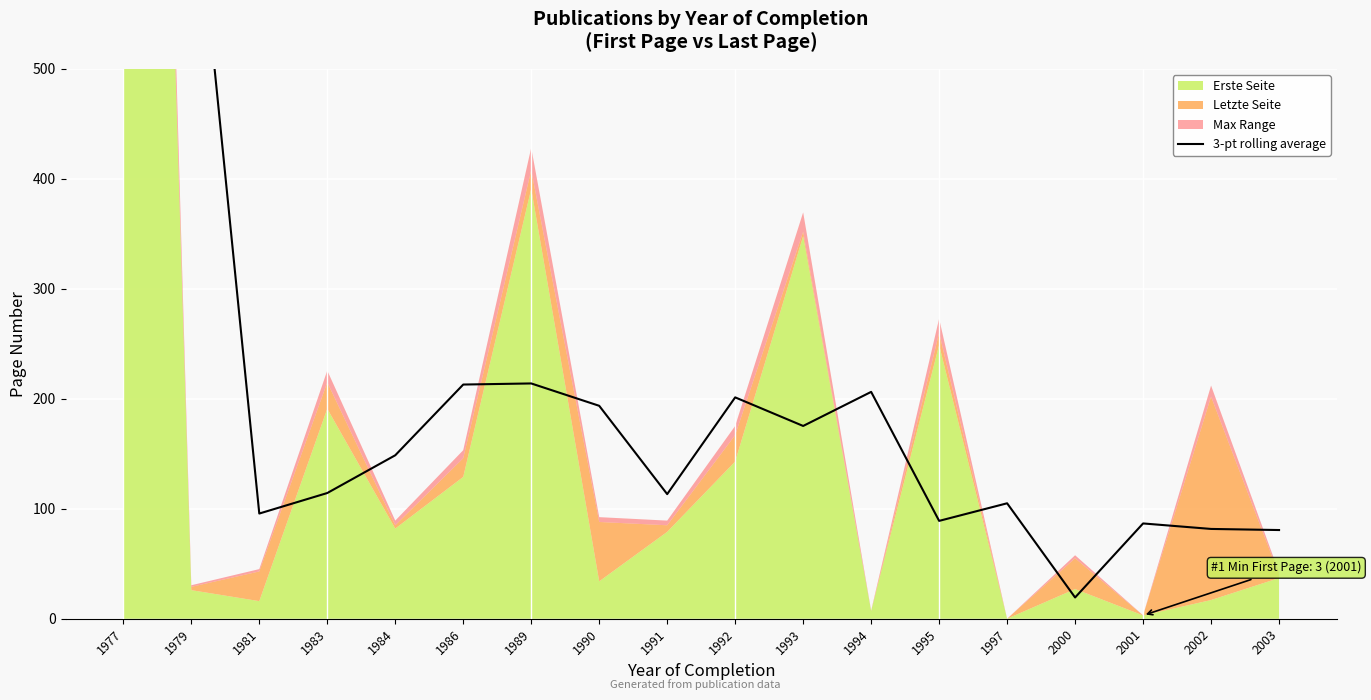

How many lines are shown in the chart?

1